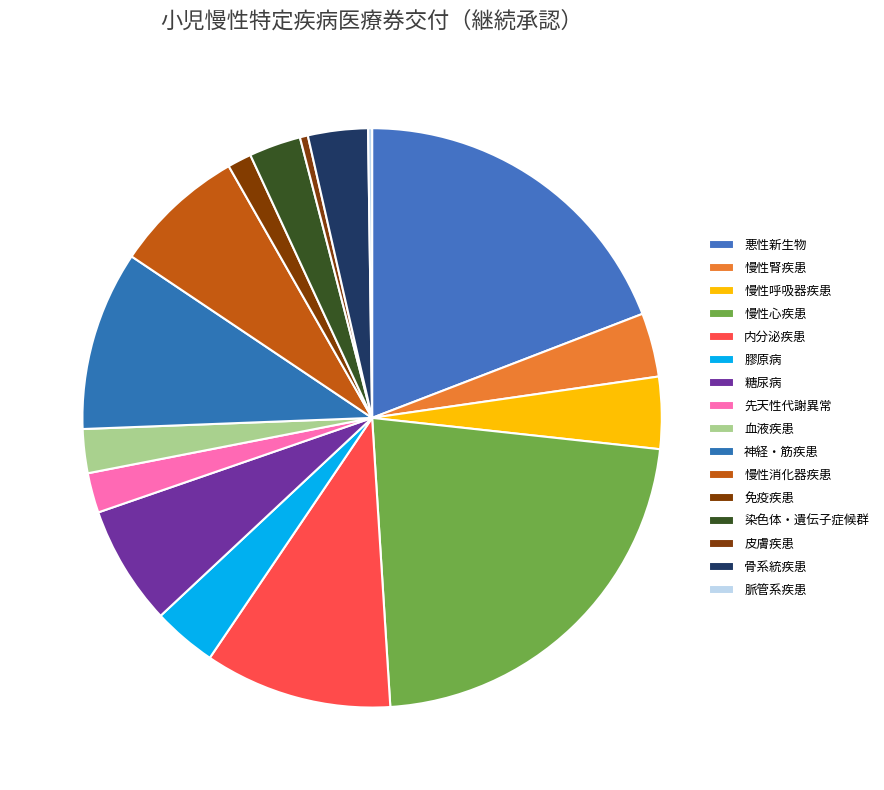

Between 染色体・遺伝子症候群 and 悪性新生物, which is larger?

悪性新生物